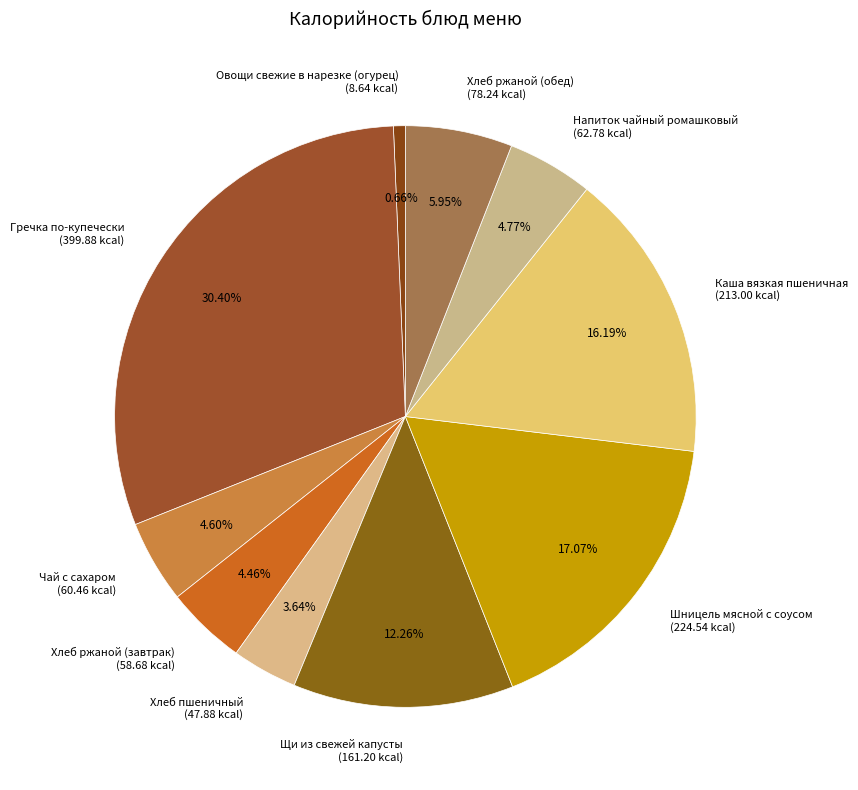

How many segments does this pie chart have?

10